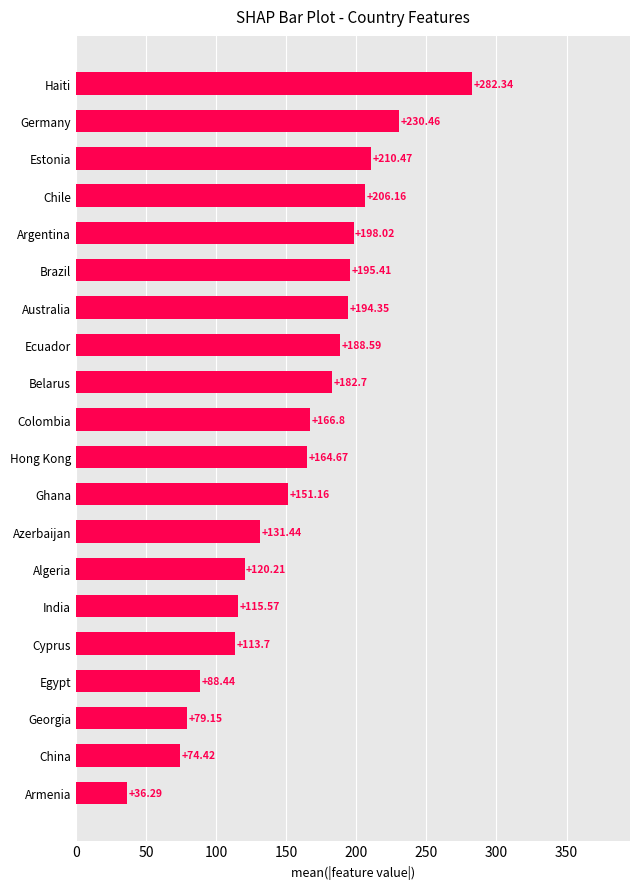

How many data points does each series have?

20